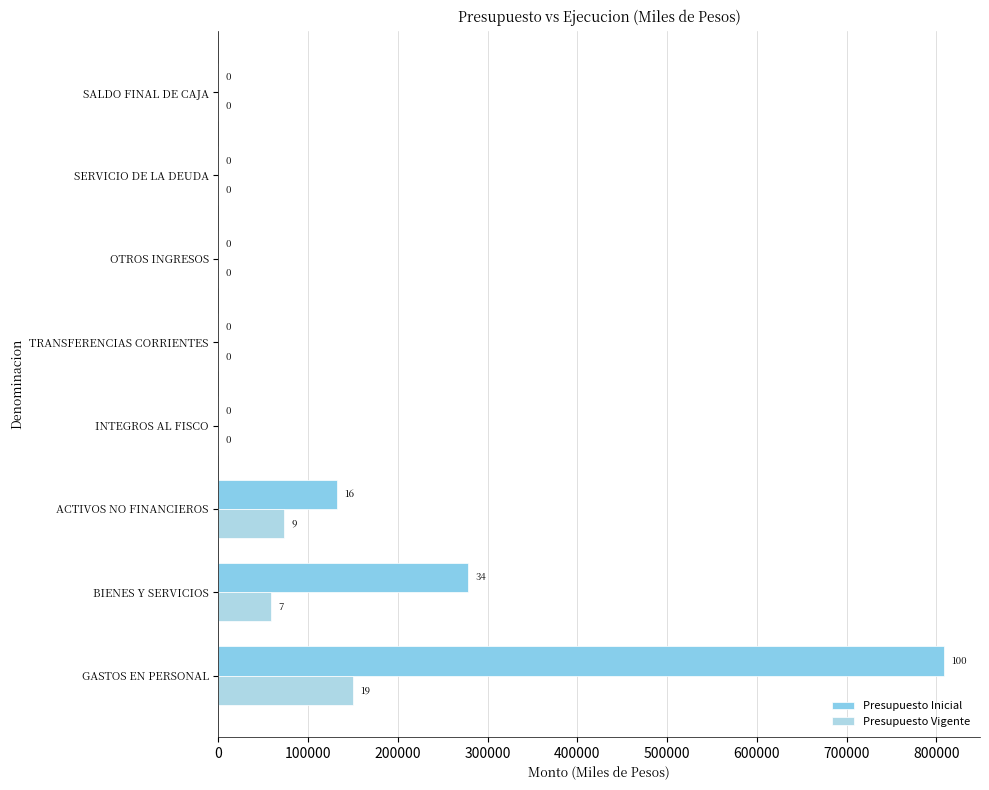

What is the difference between the maximum and minimum values in the Presupuesto Vigente series?

150295